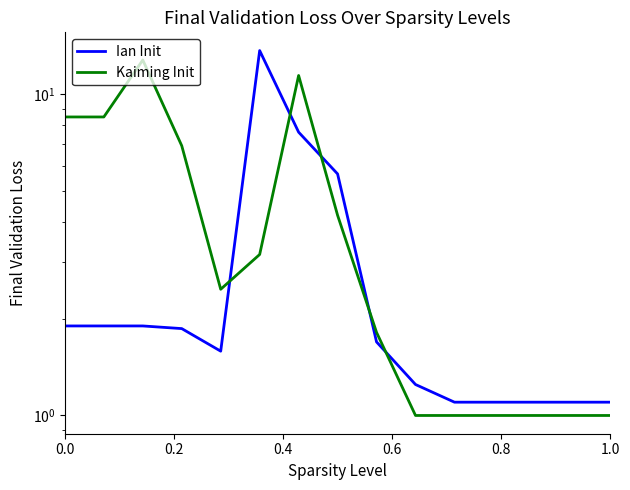

Which series has the largest range (max minus min)?

Ian Init